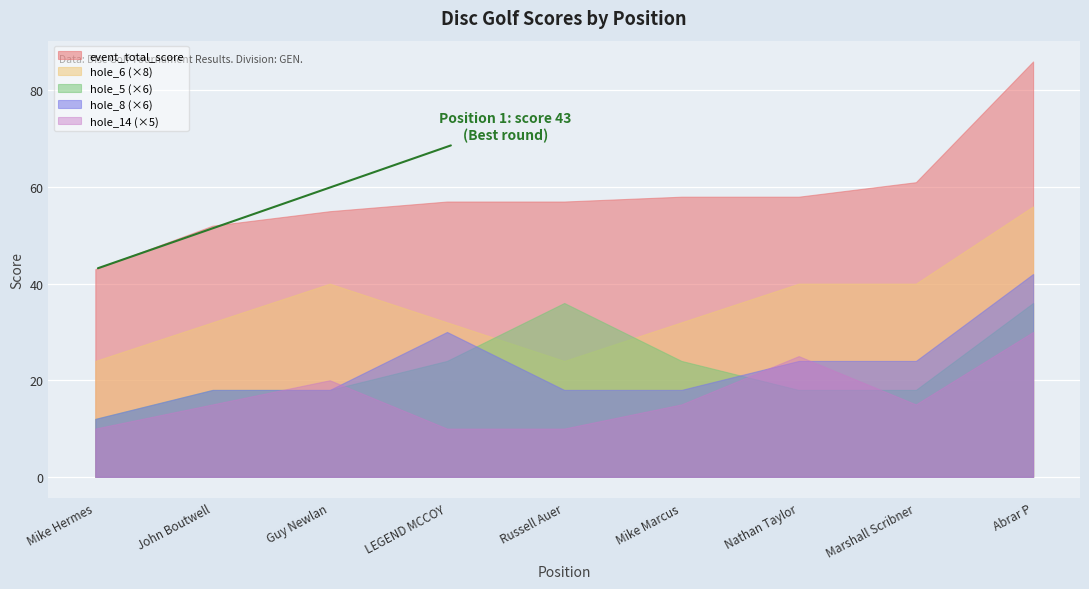

True or false: hole_5 and round_total_score cross at least once.

False